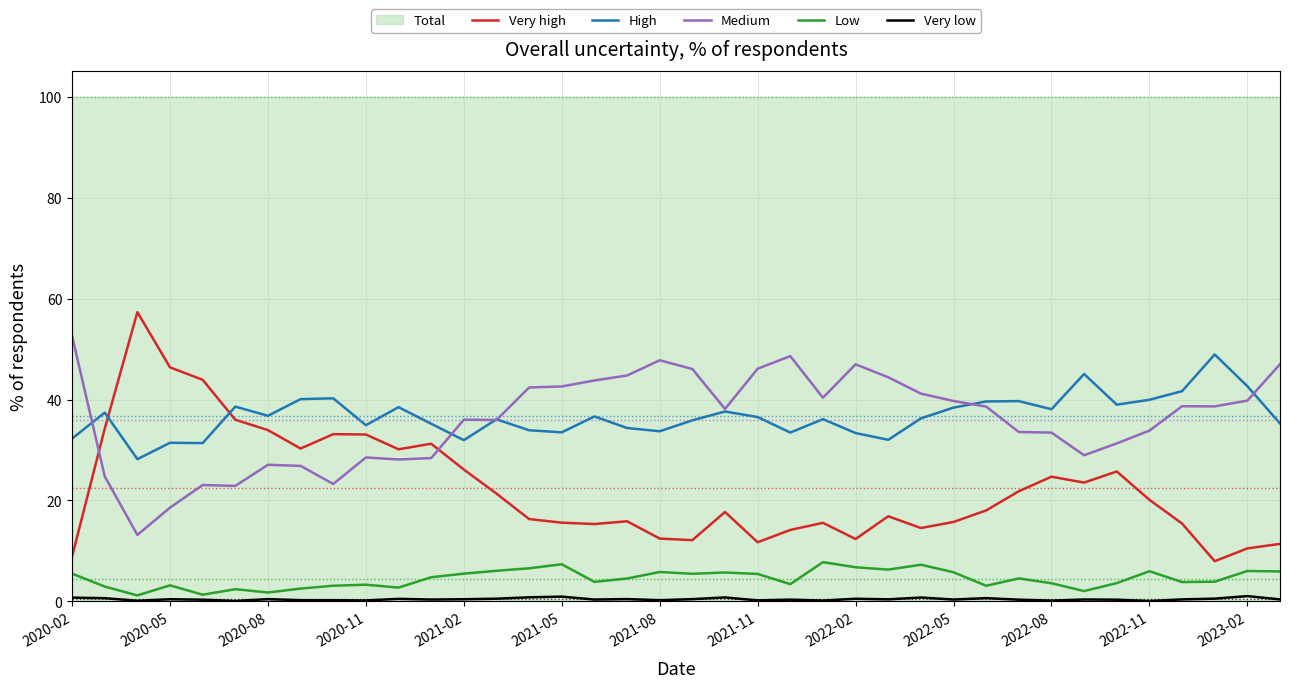

What is the highest value of the Low series?

7.8